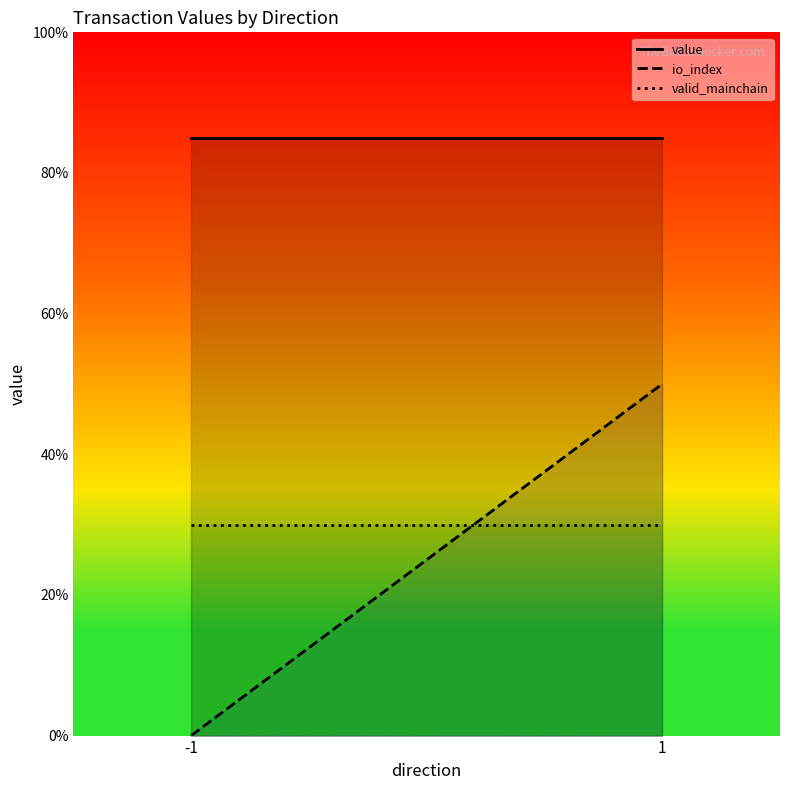

The value series shows 145 at -1. True or false?

False